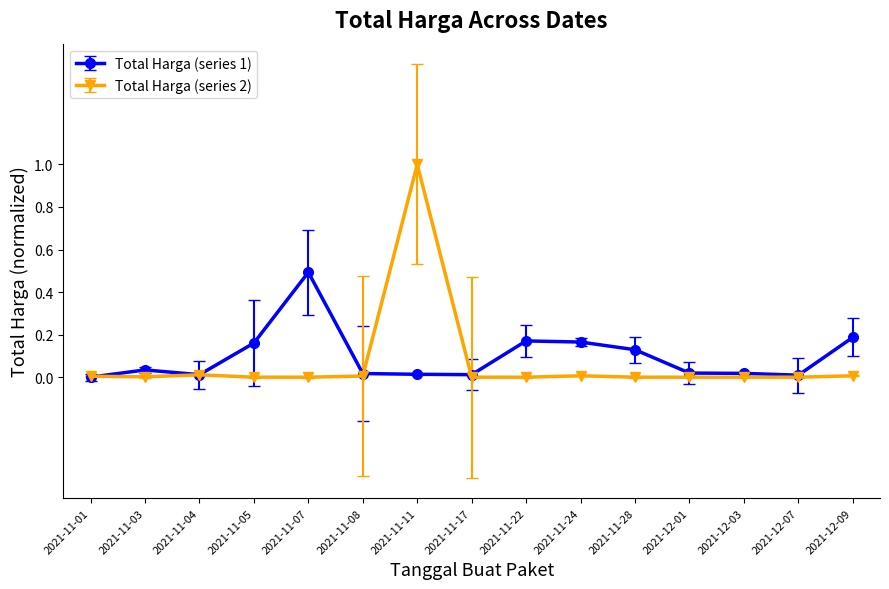

The value of Total Harga (series 2) at 2021-11-11 is 1.3. True or false?

False